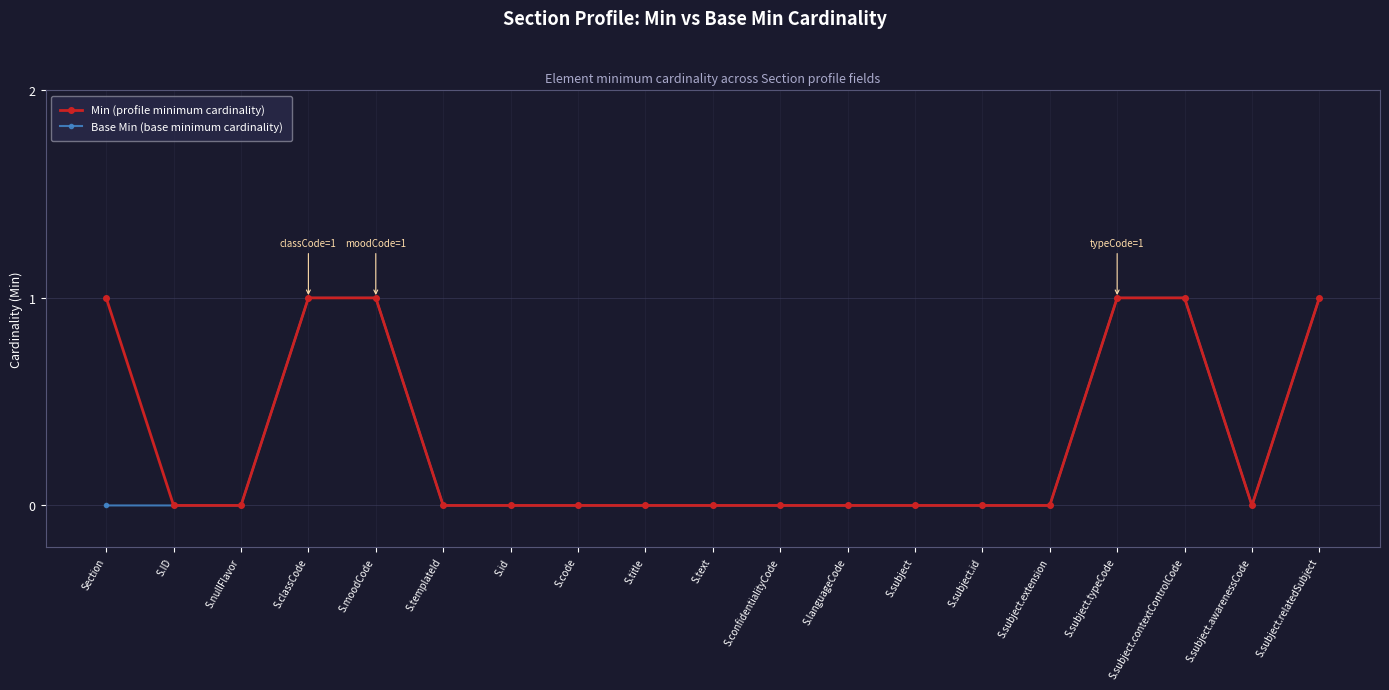

What are all the series names shown in the legend?

Min (profile minimum cardinality), Base Min (base minimum cardinality)